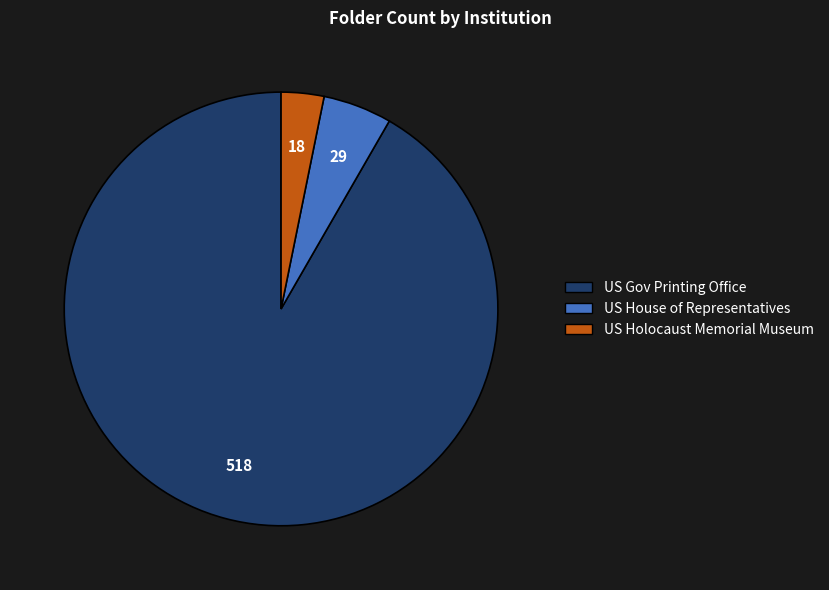

Does any single category account for the majority?

Yes